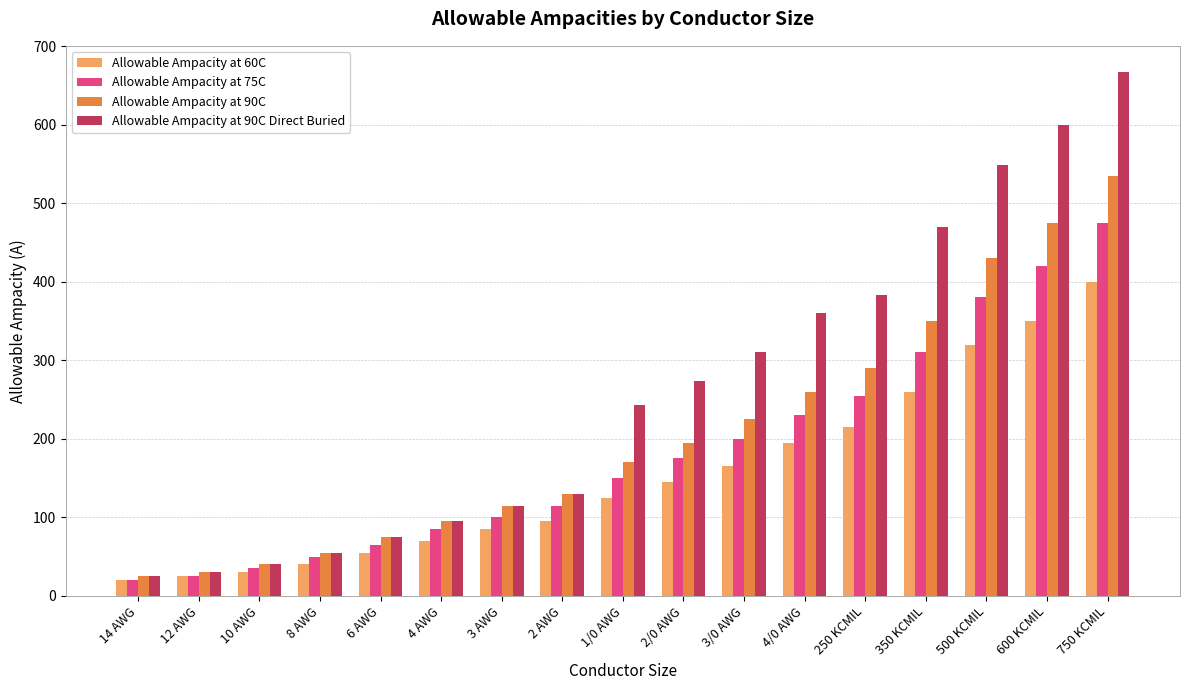

Where is Allowable Ampacity at 90C nearest to the value 280?

250 KCMIL